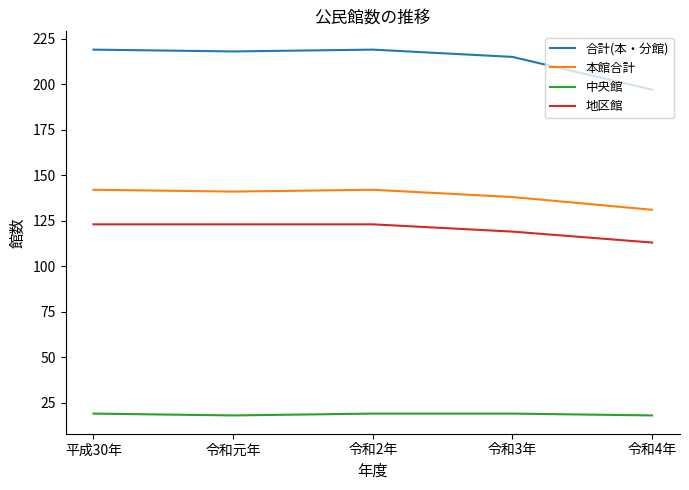

True or false: 本館合計 and 中央館 cross at least once.

False